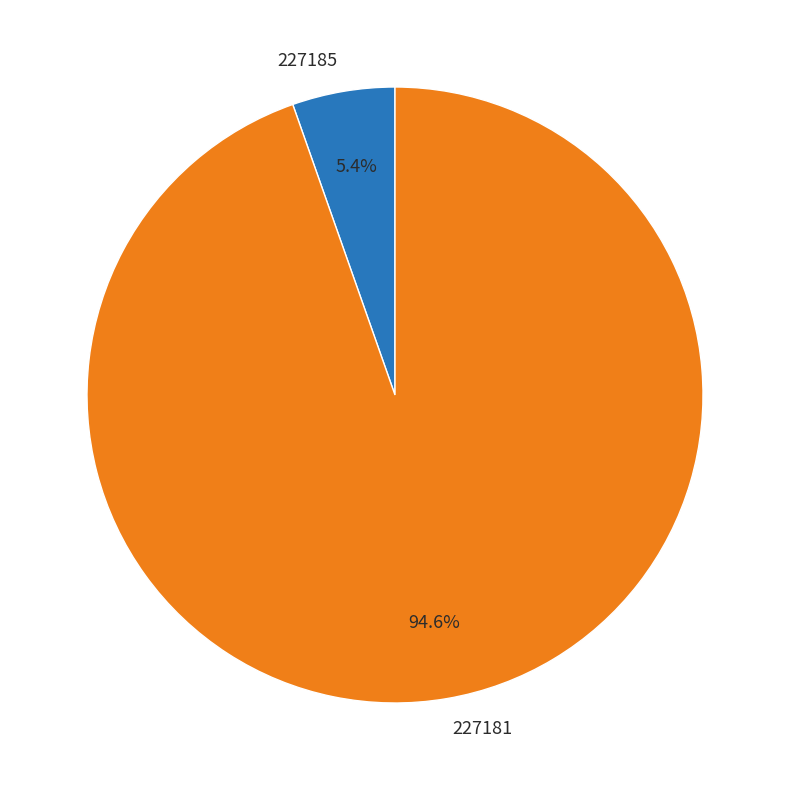

To the nearest percent, what is the combined percentage of 227181 and 227185?

100%